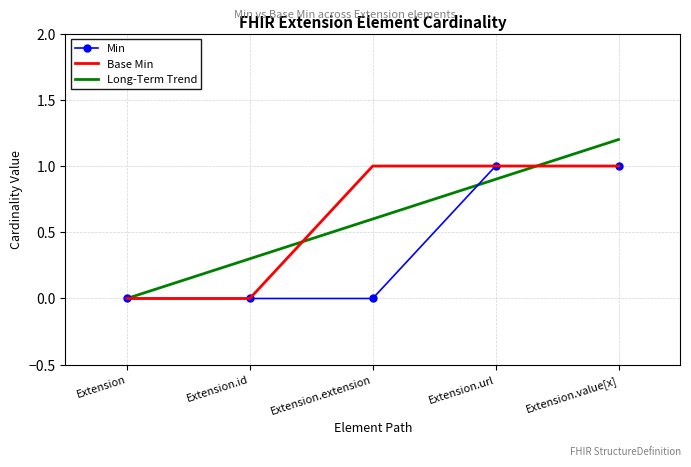

Which category has the highest value across all series?

Extension.value[x]